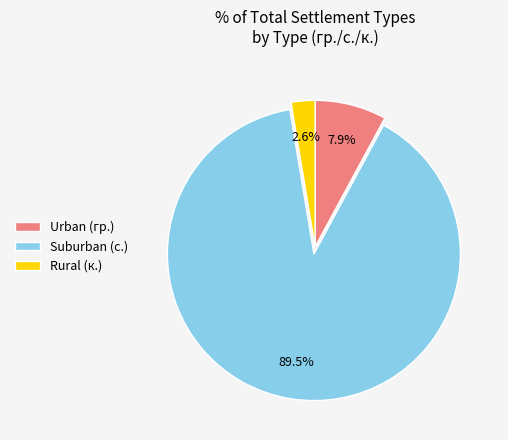

Count the number of slices in the pie.

3